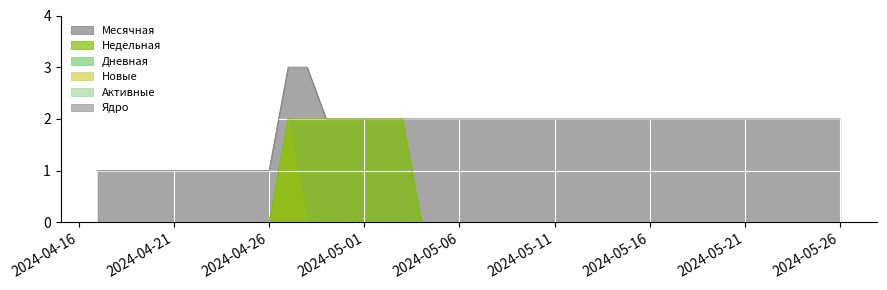

Count the number of categories in the chart.

40